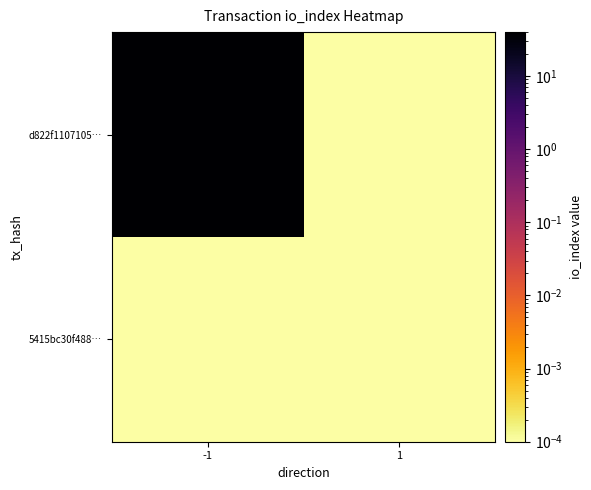

Rank the series by their average value, from highest to lowest.

d822f1107105…, 5415bc30f488…